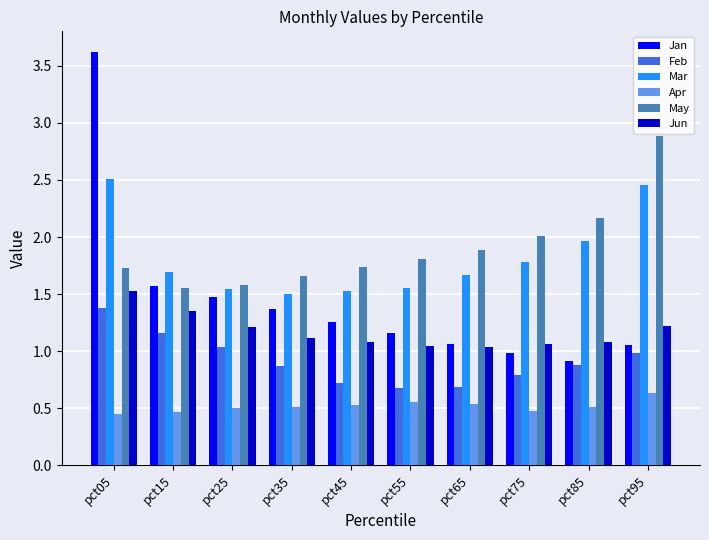

Which series changed the most between pct45 and pct95?

May